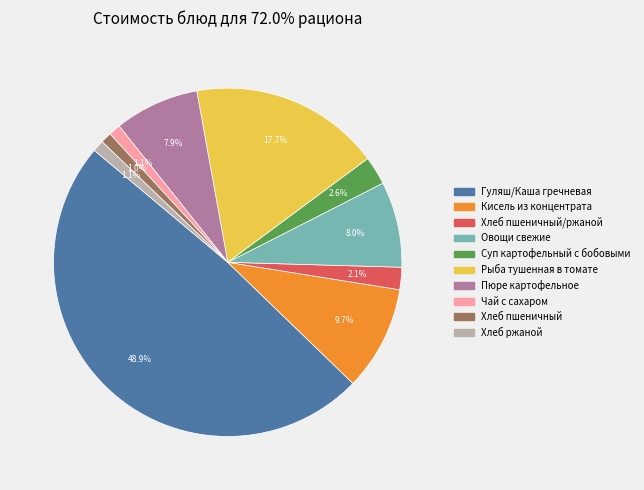

Is there a majority slice in this chart?

No